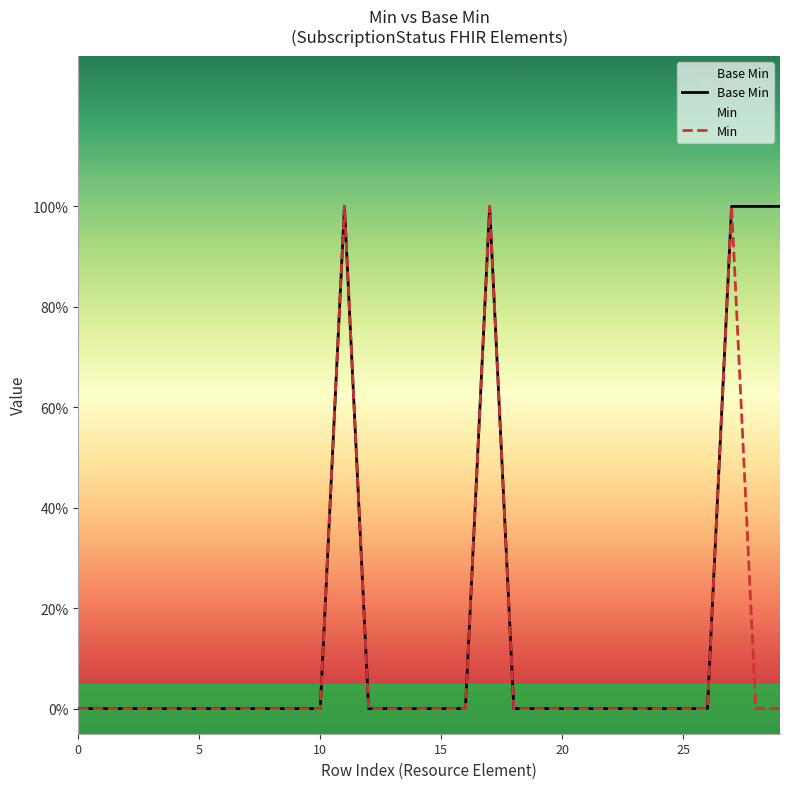

At which category does the chart reach its peak across all series?

11